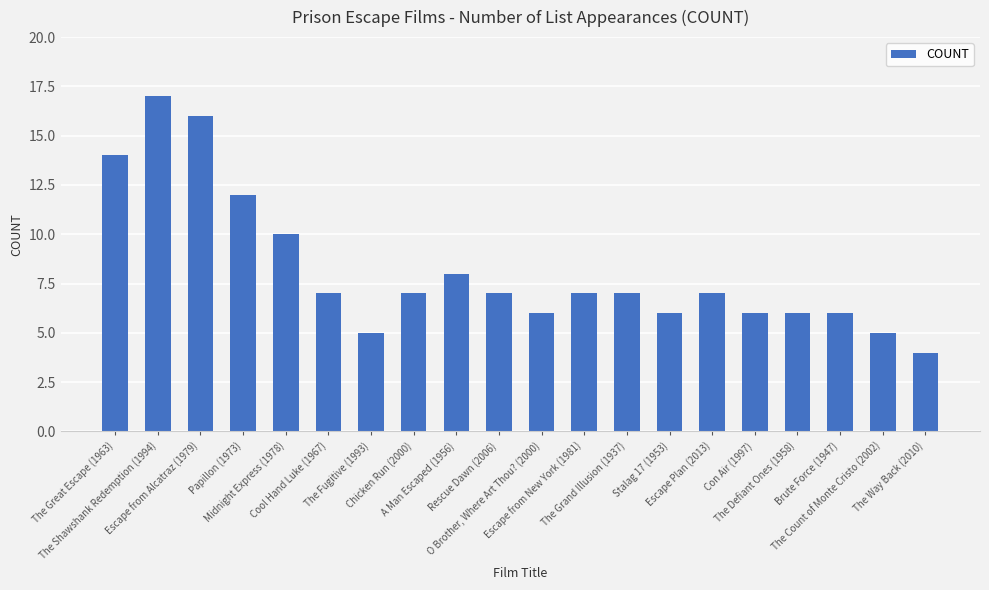

What position from the right is A Man Escaped (1956)?

12